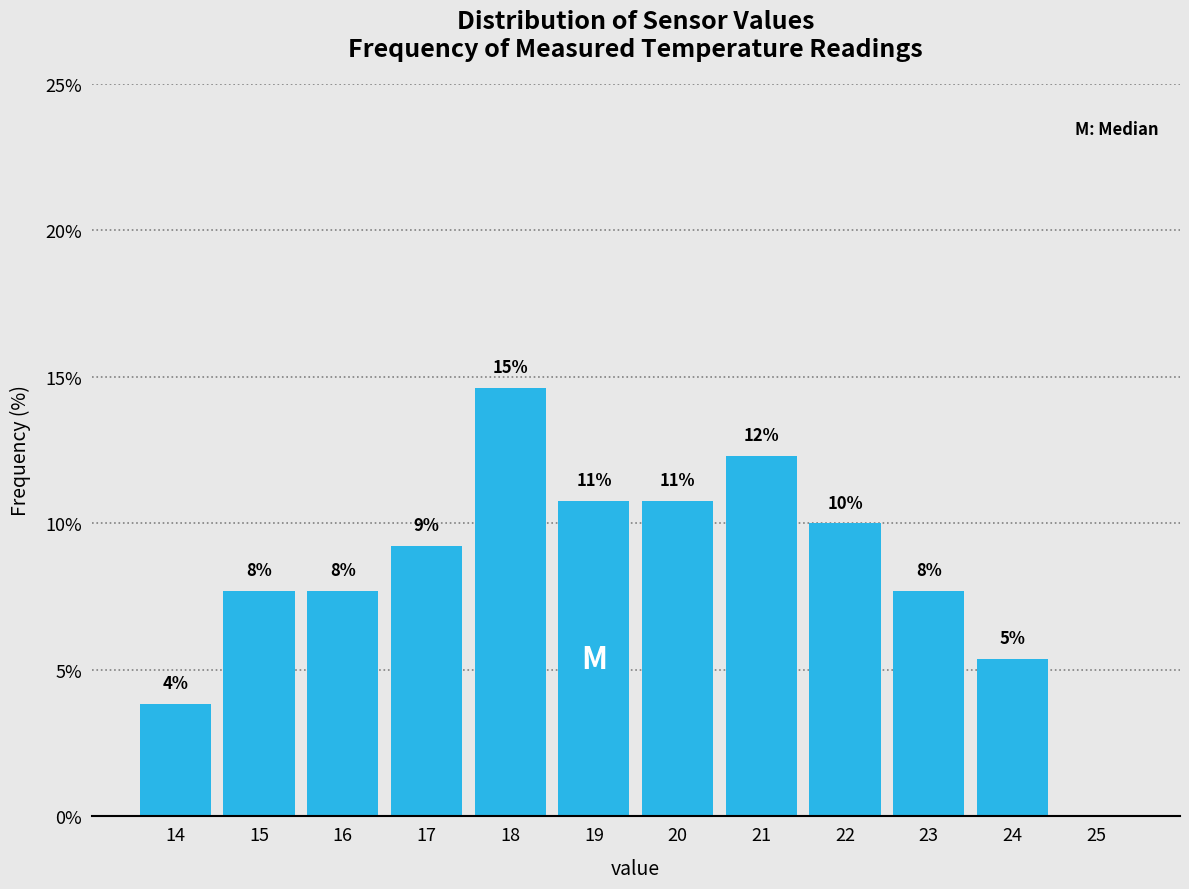

Are the bars horizontal?

No